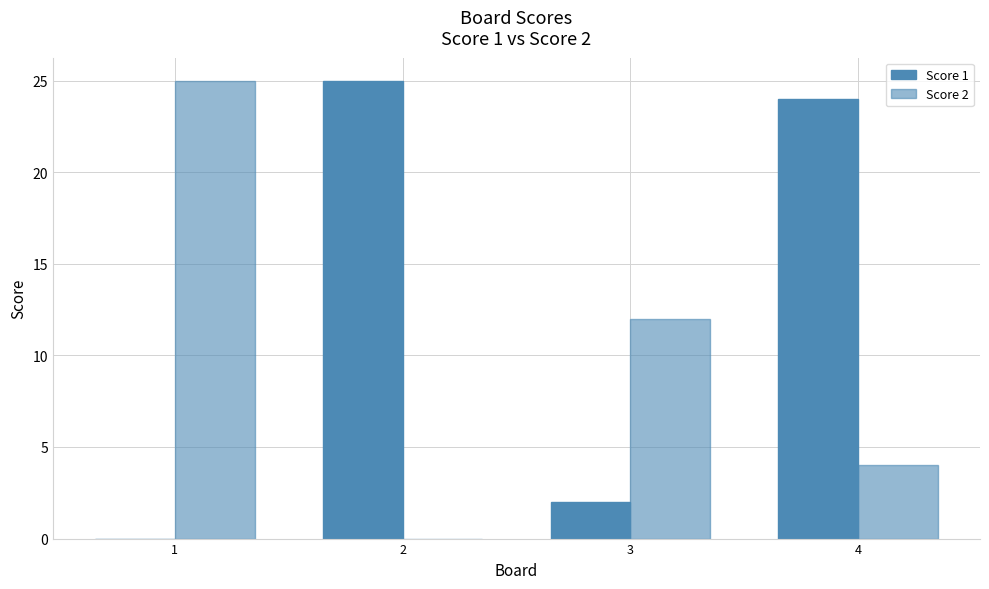

At which label does Score 1 reach its minimum?

1